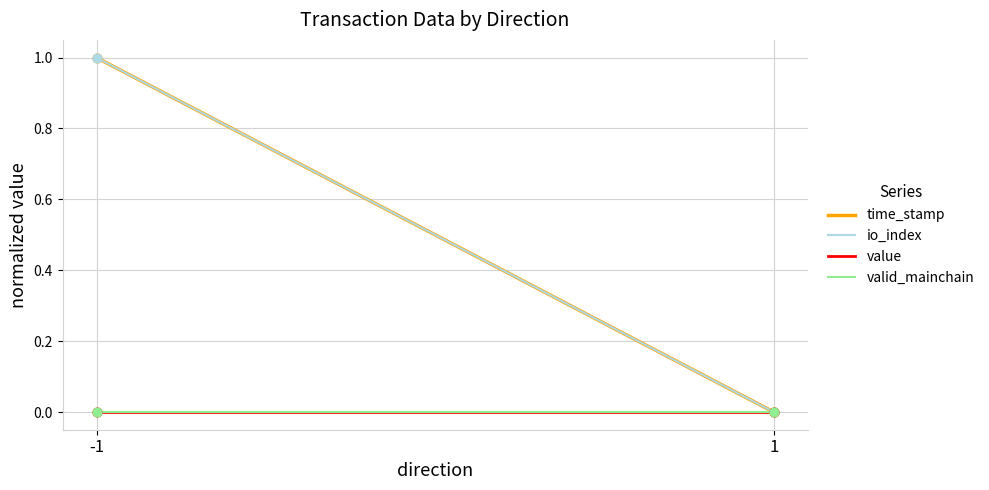

Which series contains the highest Y value?

time_stamp